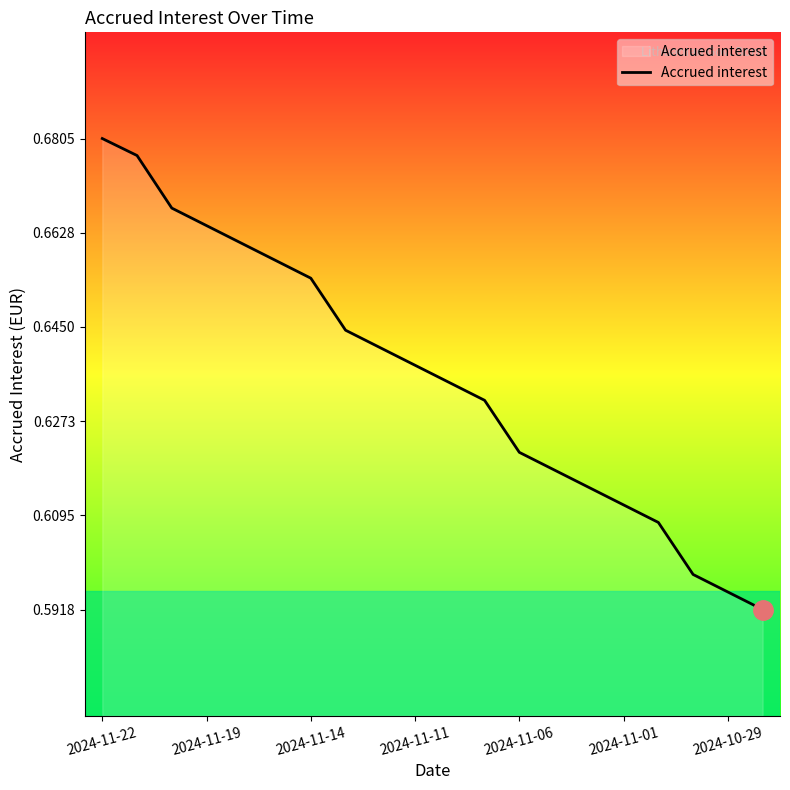

True or false: the data shows 0.4 at 2024-11-22.

False